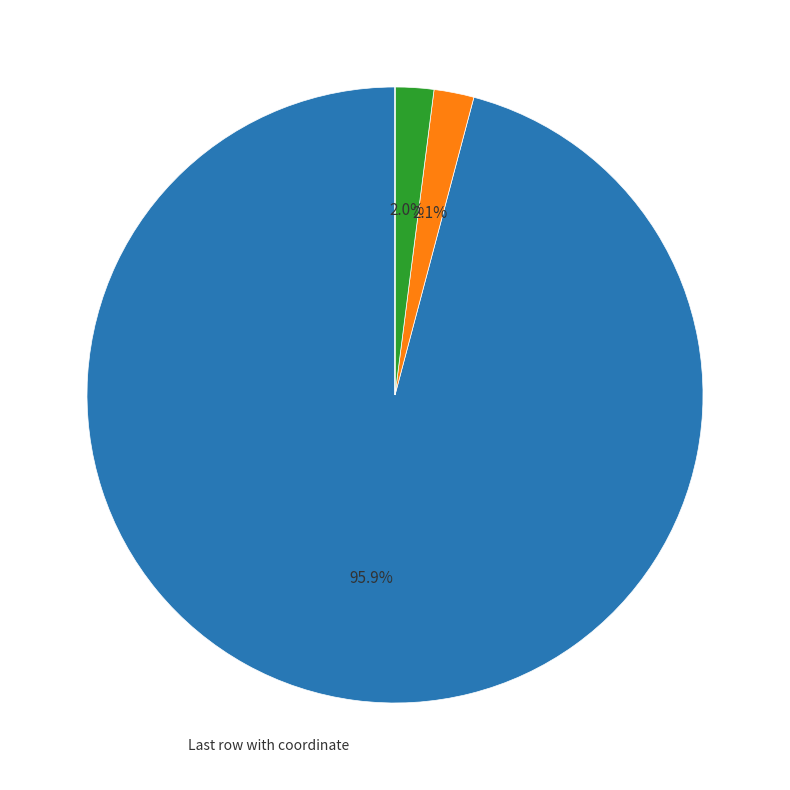

Does any single category account for the majority?

Yes